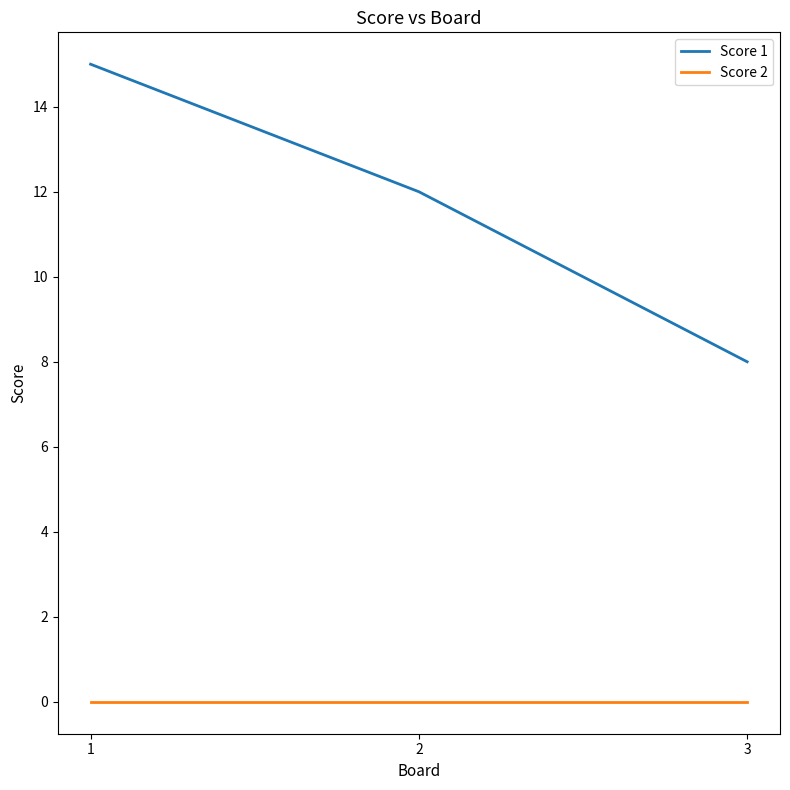

Which series has the largest range (max minus min)?

Score 1